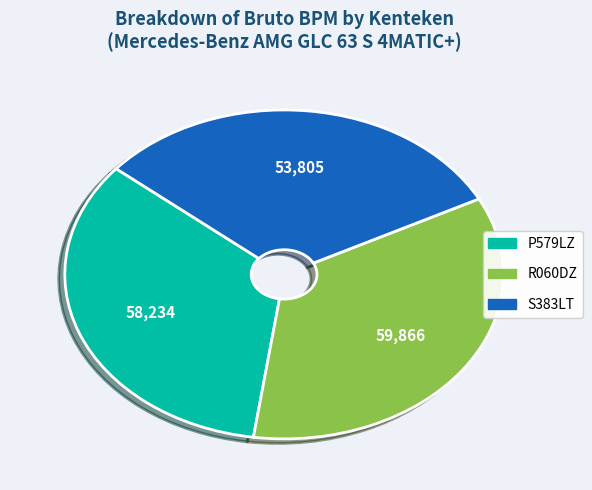

Rank the categories by value from lowest to highest.

S383LT, P579LZ, R060DZ